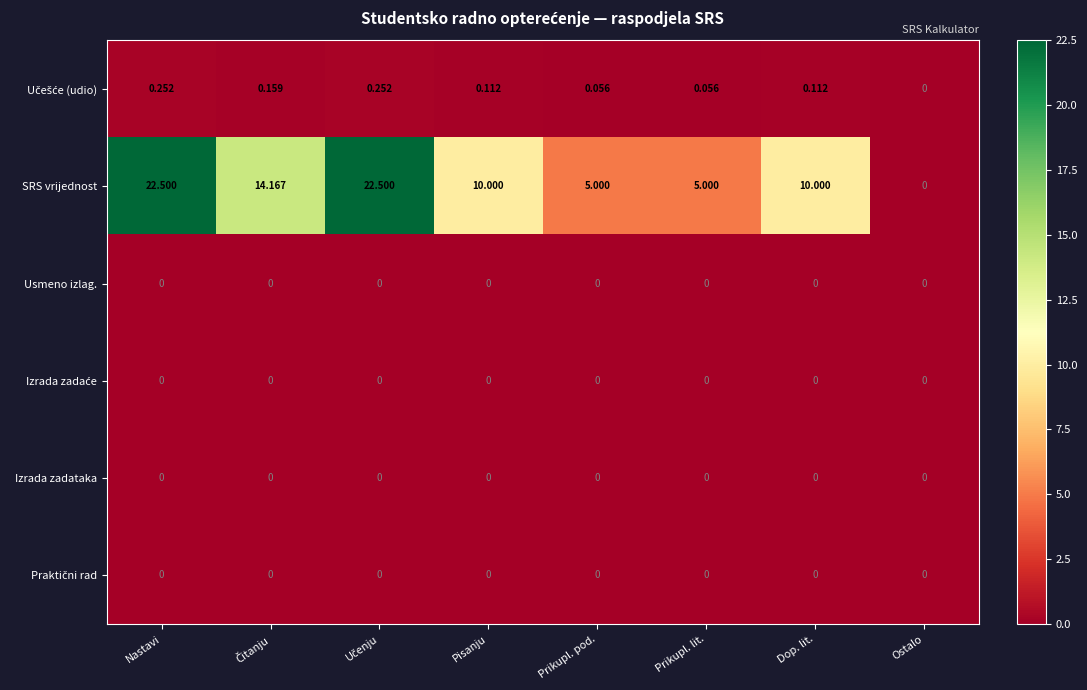

Between Pisanju and Prikupl. pod., which series saw the biggest shift?

SRS vrijednost